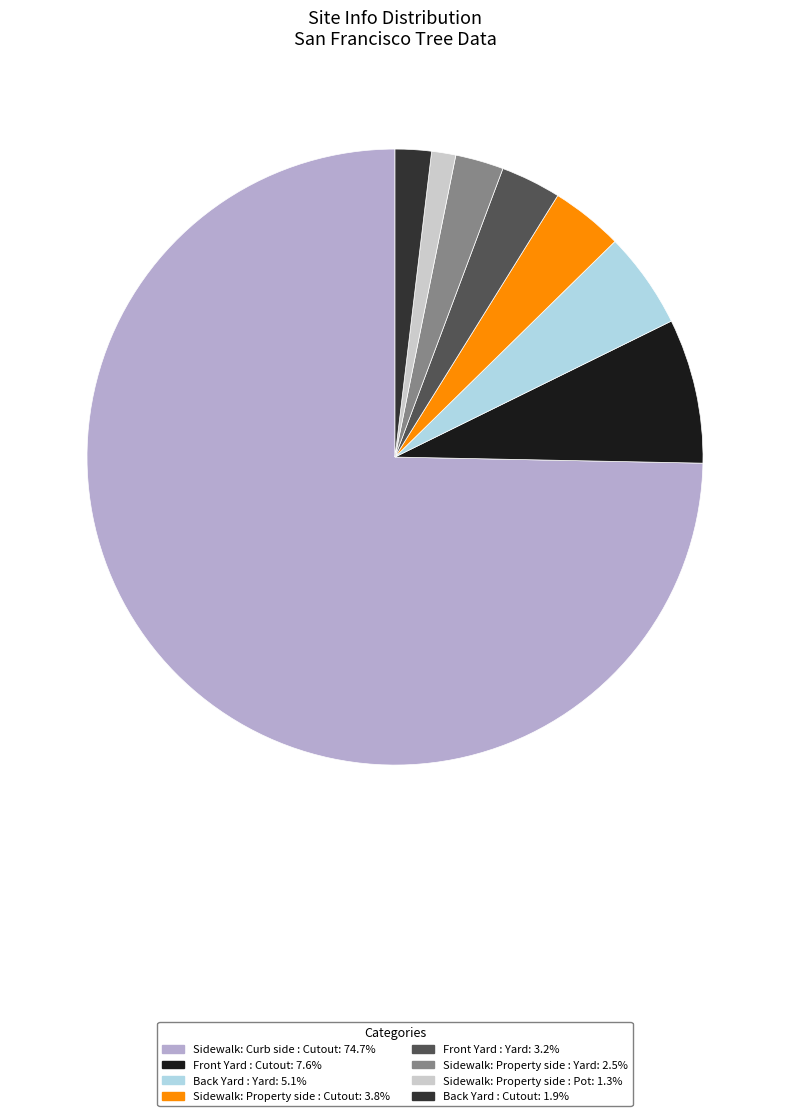

Which category has the smallest portion of the pie?

Sidewalk: Property side : Pot